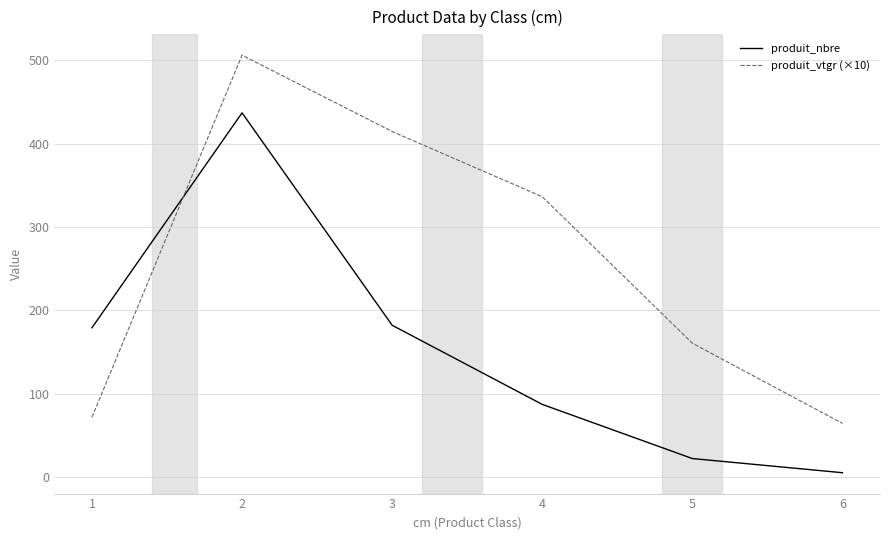

After their last crossing, which series has the higher values: produit_nbre or produit_vtgr (×10)?

produit_vtgr (×10)